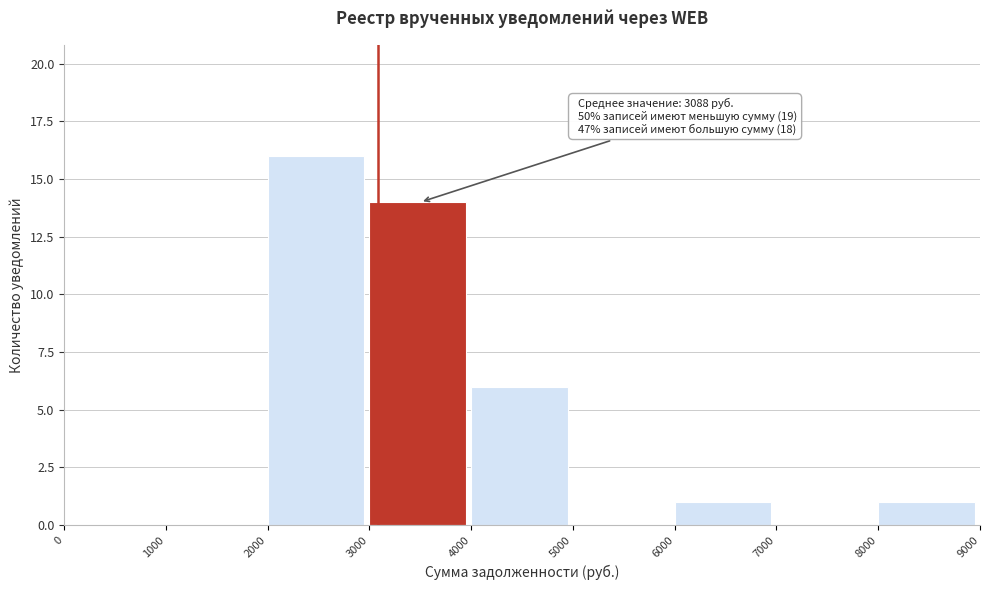

Which range on the x-axis has the tallest bar?

2000 to 3000